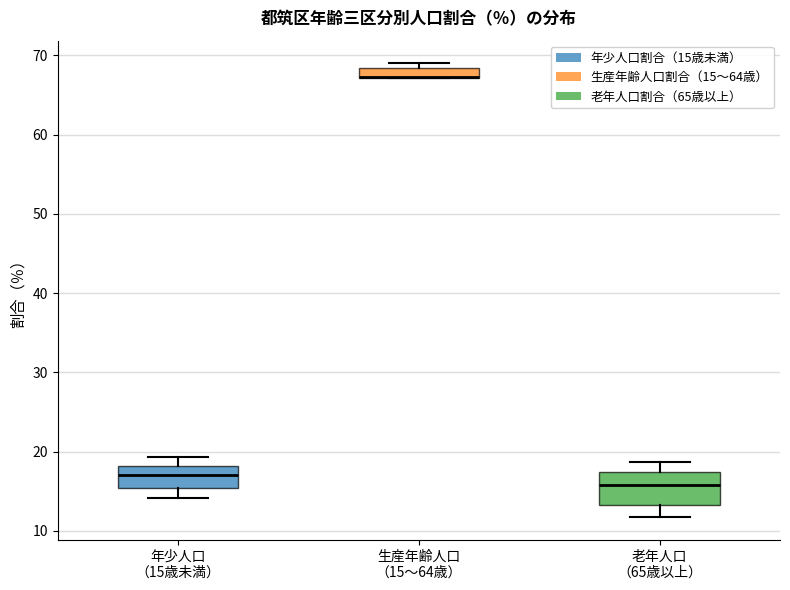

Where is the lower edge of the box for 年少人口 （15歳未満） on the y-axis? The values are not printed on the chart, so give them approximately, as read against the axis.

15